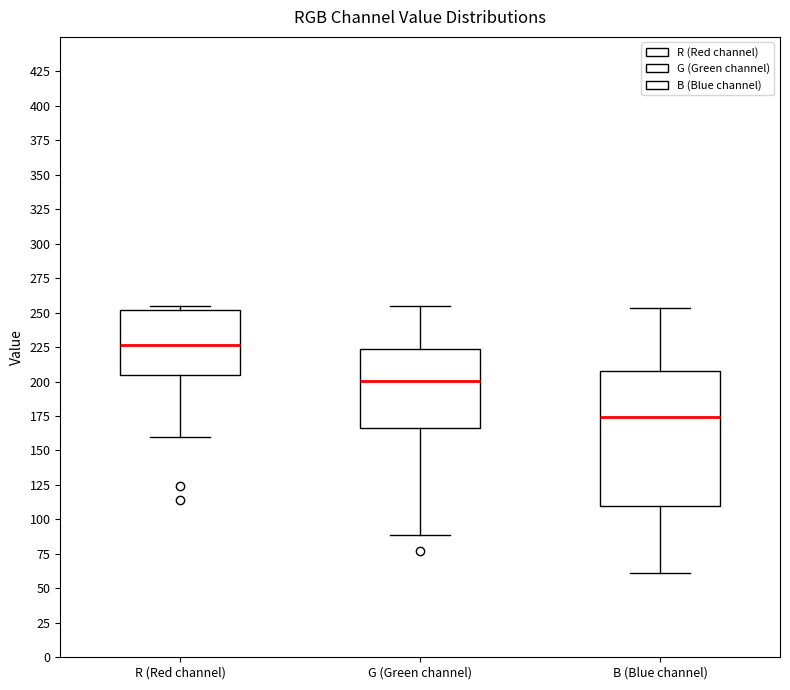

Which box has the lowest median line?

B (Blue channel)